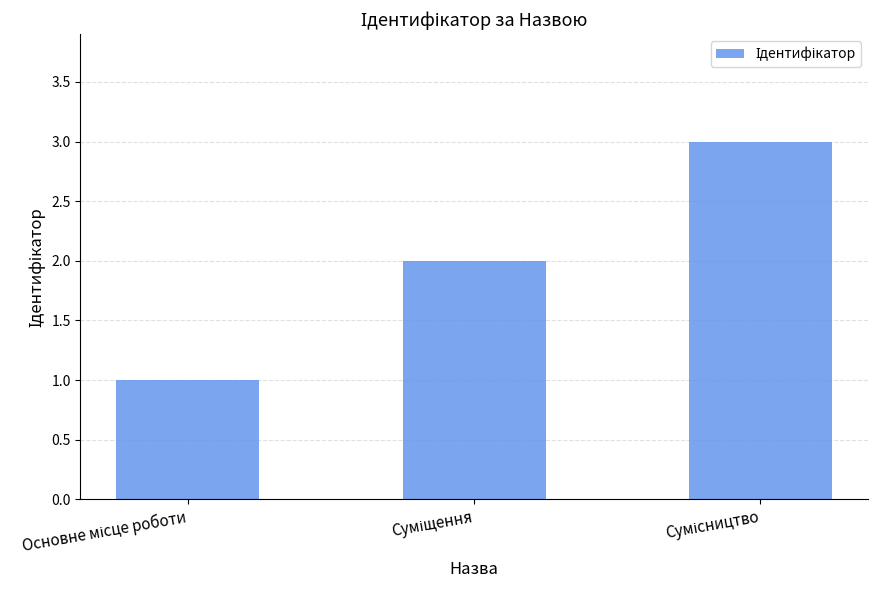

What is the maximum value shown in the chart?

3